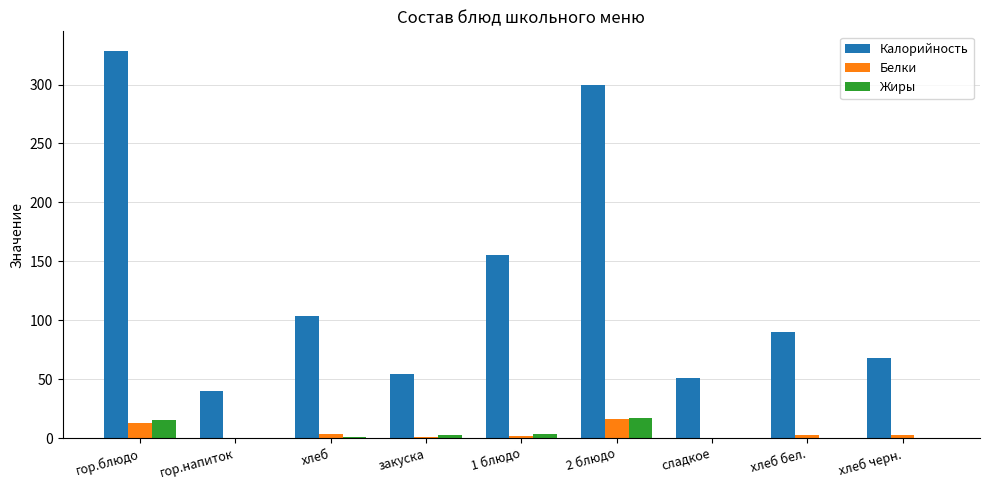

True or false: Калорийность has a value of 26.1 at хлеб черн..

False